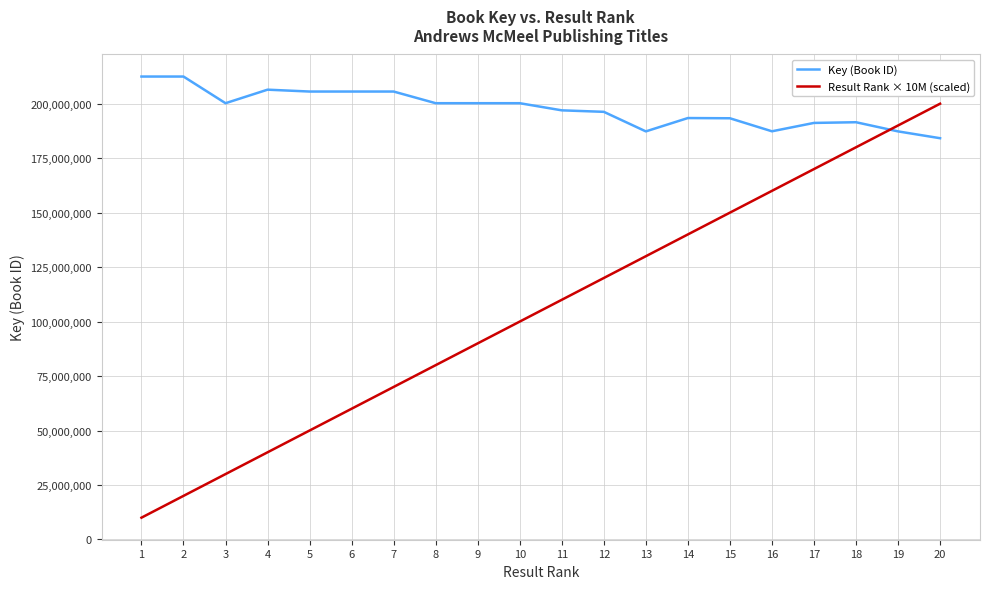

The value of Result Rank × 10M (scaled) at 4 is 40000000. True or false?

True